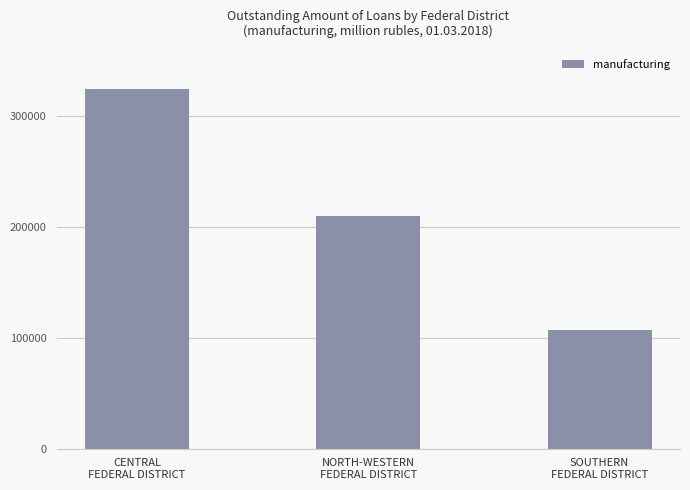

How many bars are there in total?

3